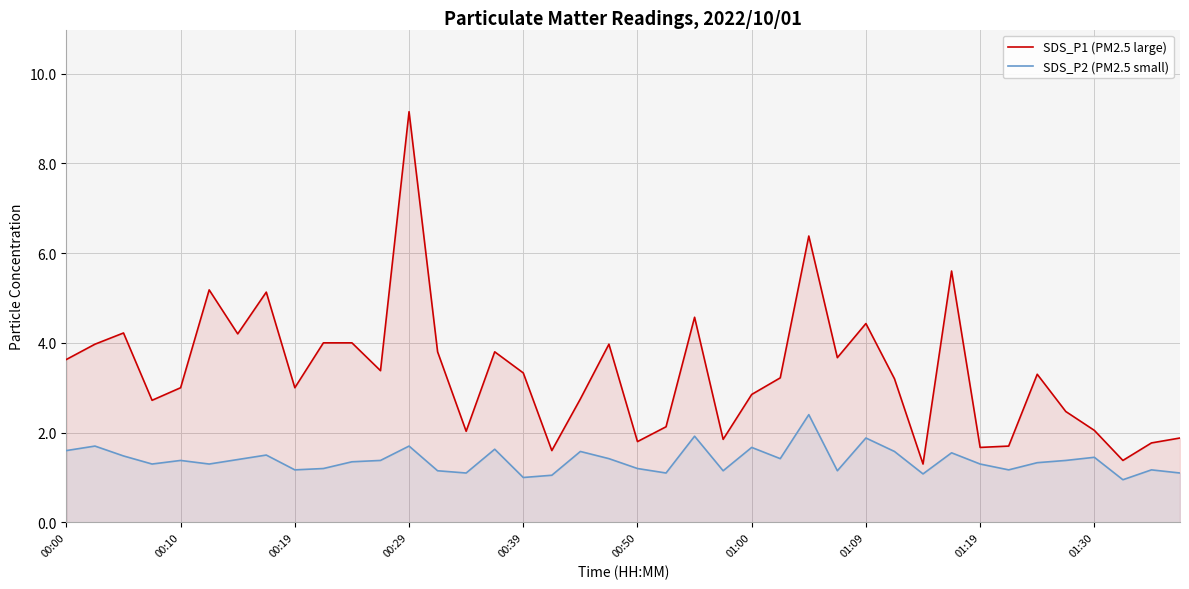

True or false: SDS_P2 (PM2.5 small) has more than 2 interior local peaks.

True